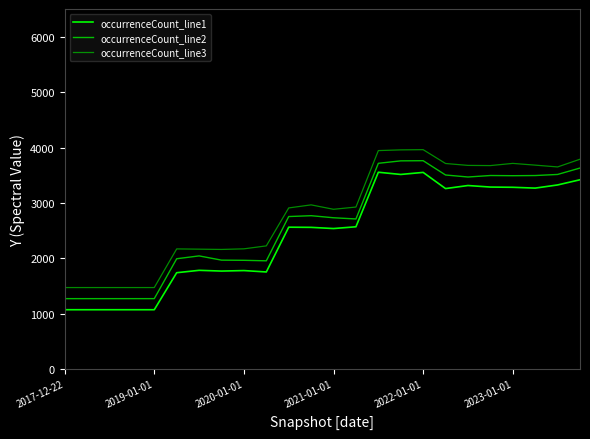

At how many categories does at least one series exceed 1598?

19